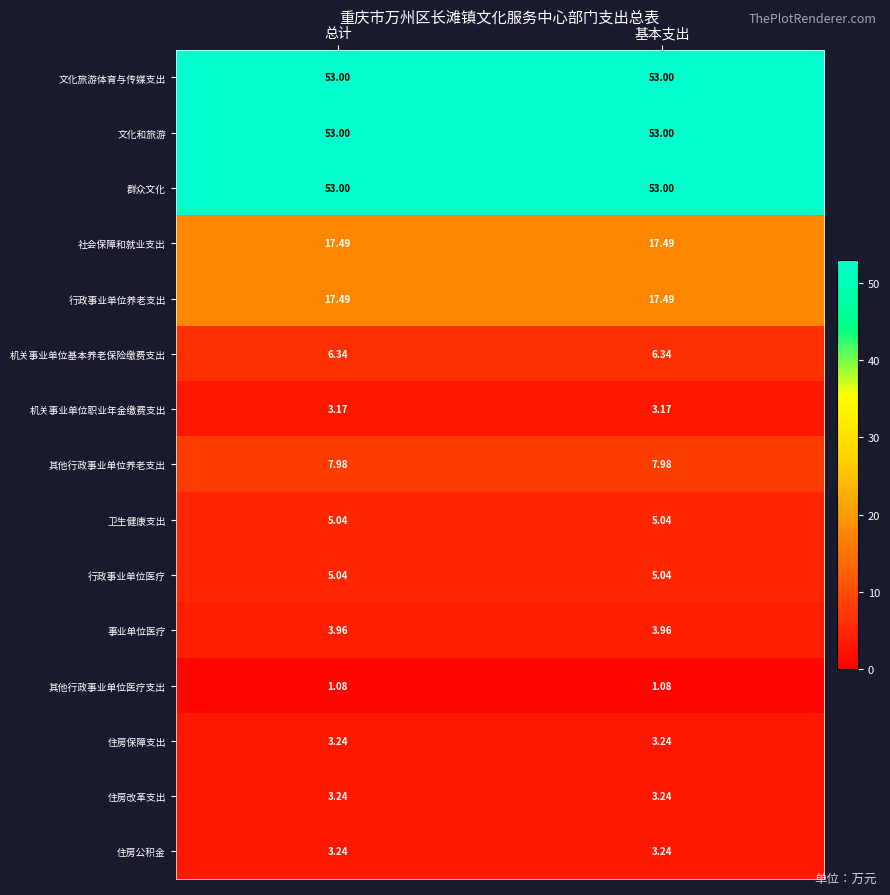

Is the value of 群众文化 at 总计 greater than the value of 机关事业单位基本养老保险缴费支出 at 总计?

Yes